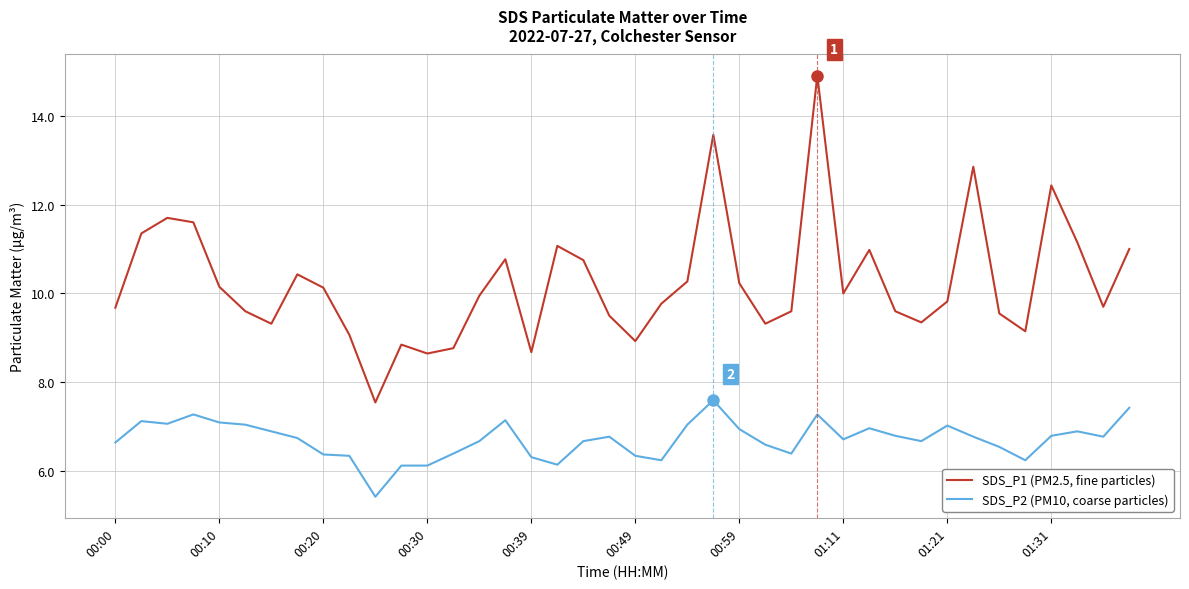

What is the smallest value displayed?

5.4